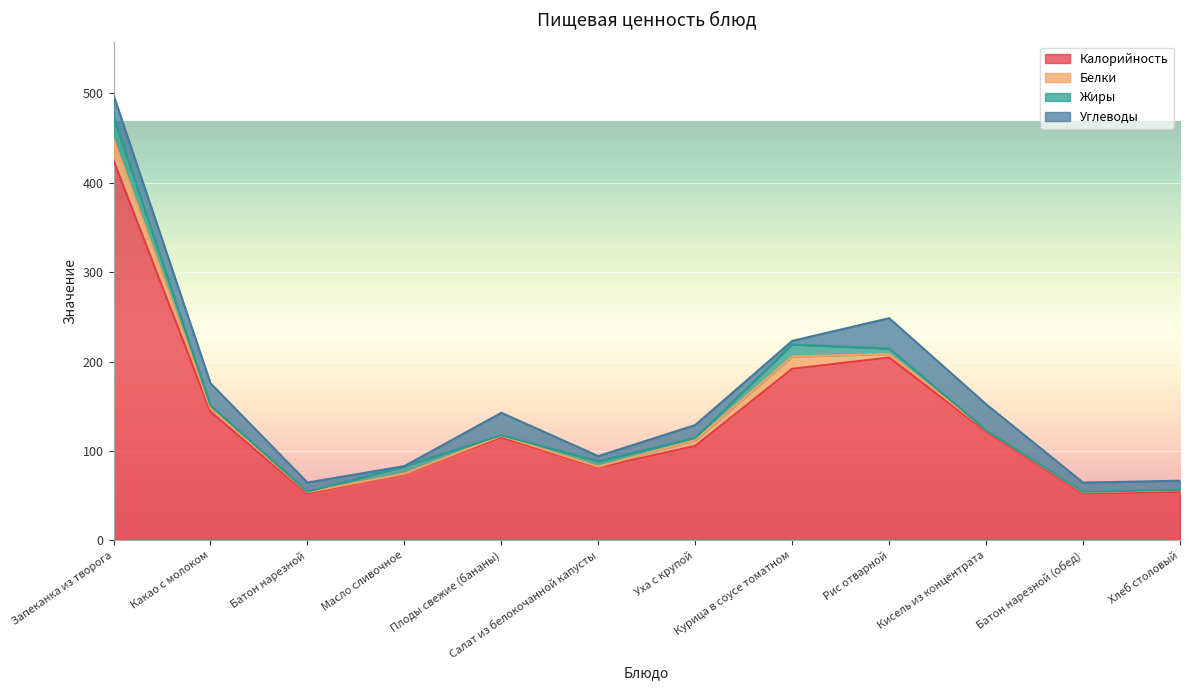

Count the number of categories in the chart.

12